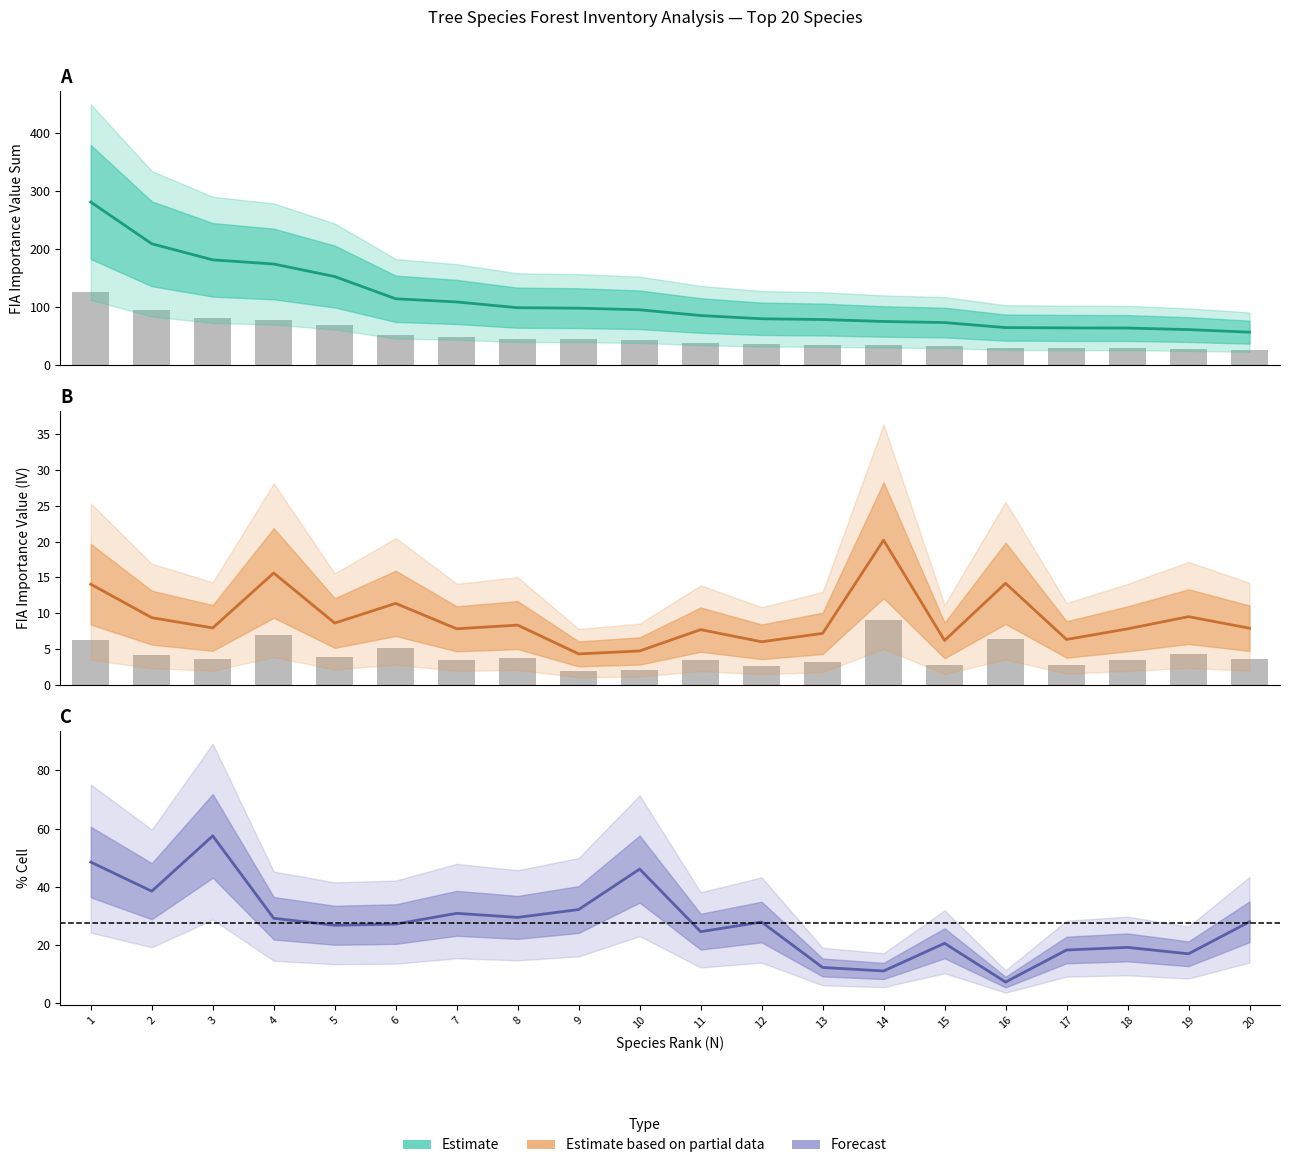

Is it true that the value at 6 is 5.1?

True